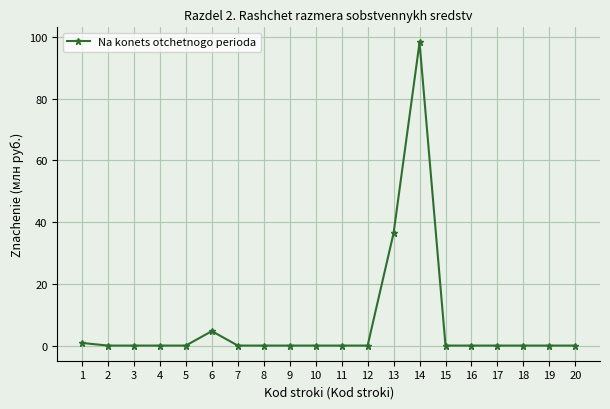

Between 3 and 6, which is larger?

6